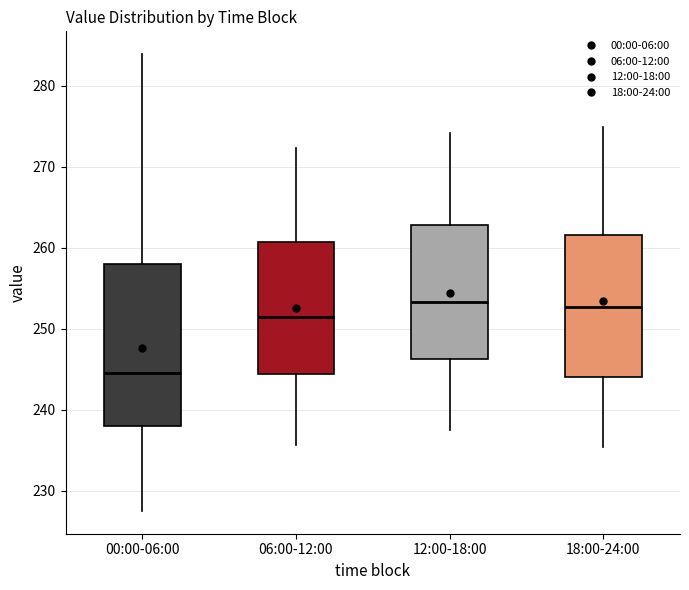

Comparing the boxes themselves (not the whiskers), which one is the tallest?

00:00-06:00